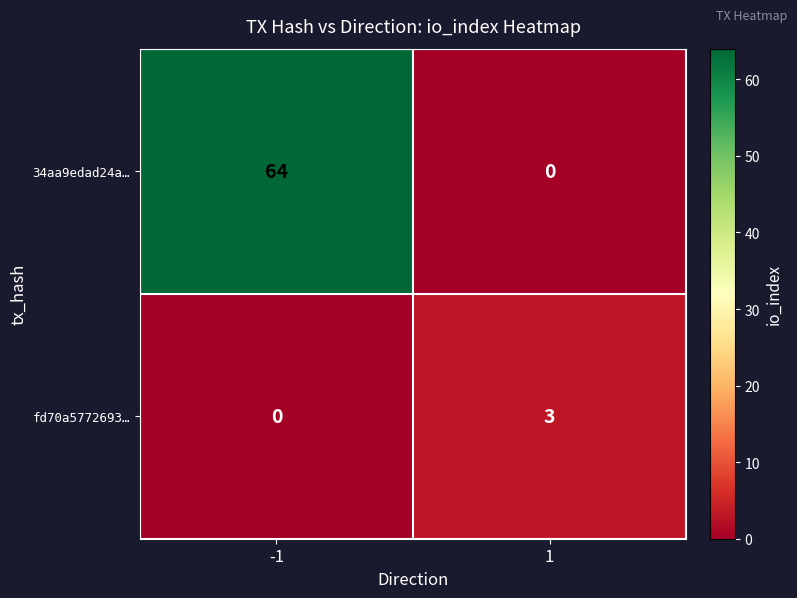

Reading right to left, transcribe all the data shown in this chart.

34aa9edad24a…: 0	64
fd70a5772693…: 3	0